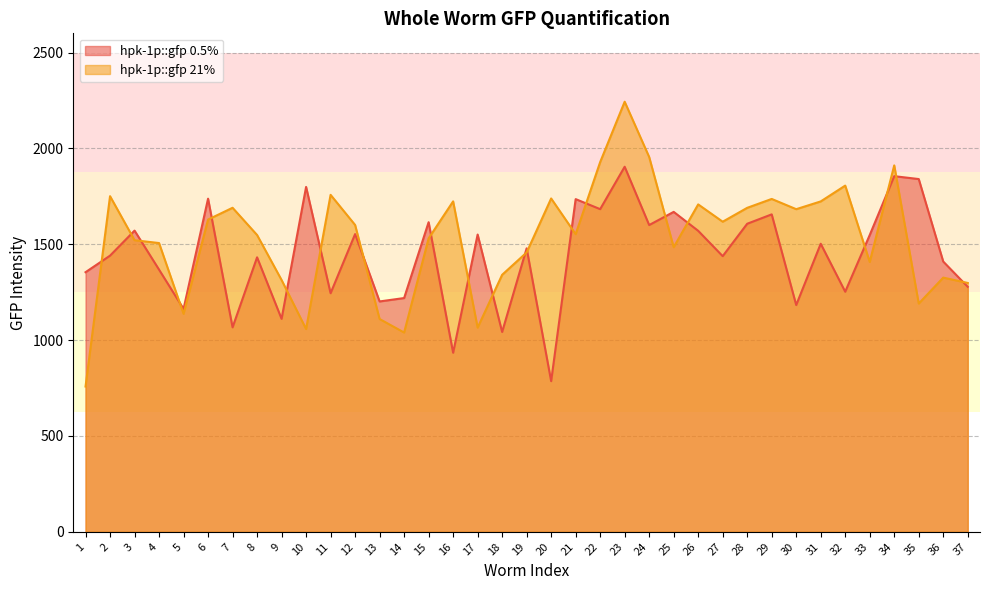

What is the minimum value shown in the chart?

757.8